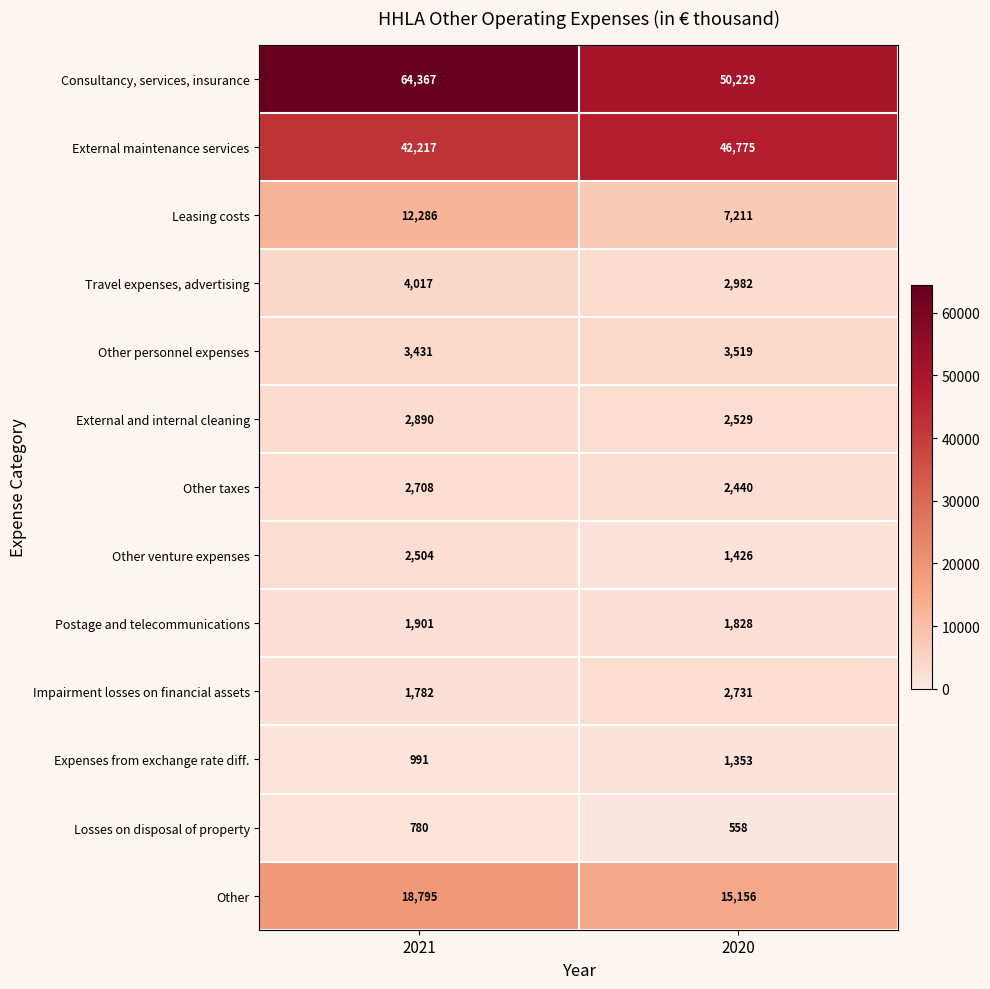

At which category does the chart reach its peak across all series?

2021